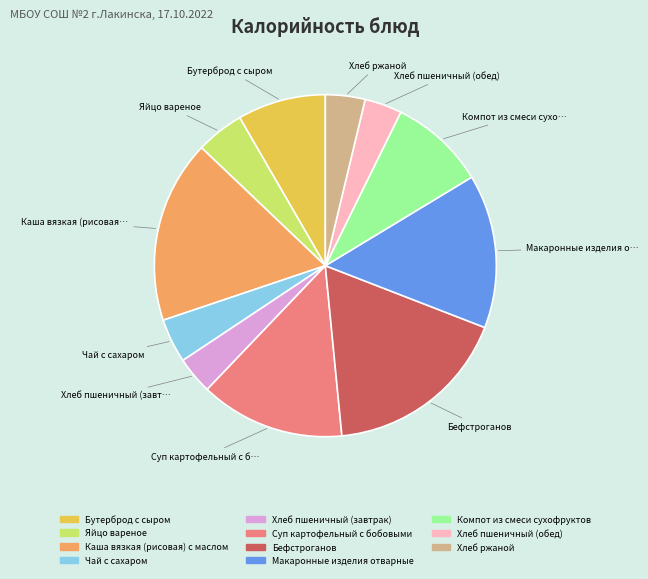

The Бутерброд с сыром slice represents 2% of the pie. True or false?

False